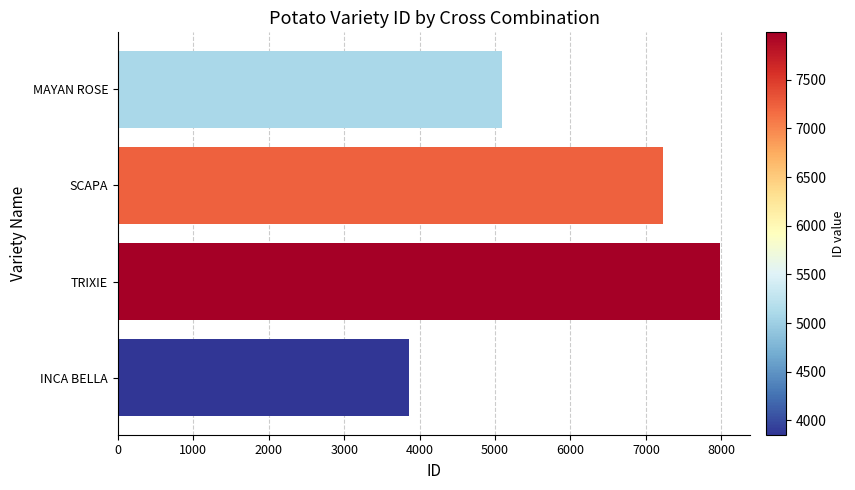

The value at SCAPA is 12013. True or false?

False